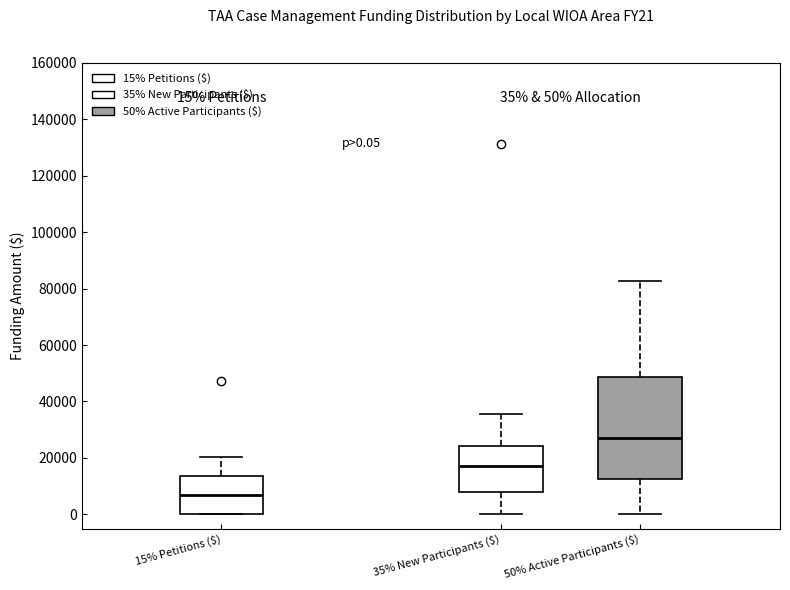

Which box is the tallest, from its lower edge to its upper edge?

50% Active Participants ($)